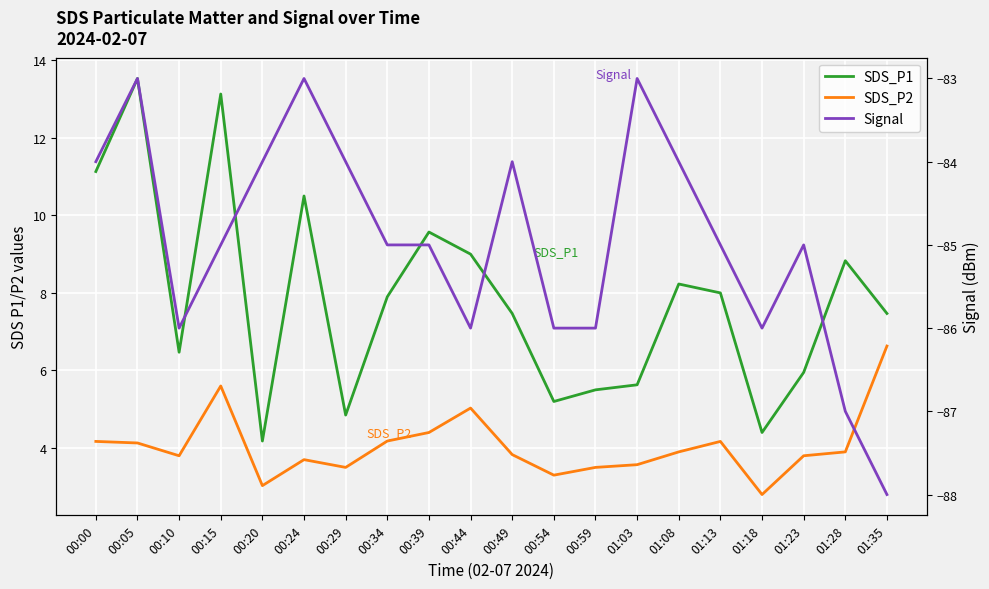

True or false: SDS_P2 has more than 1 interior local peaks.

True